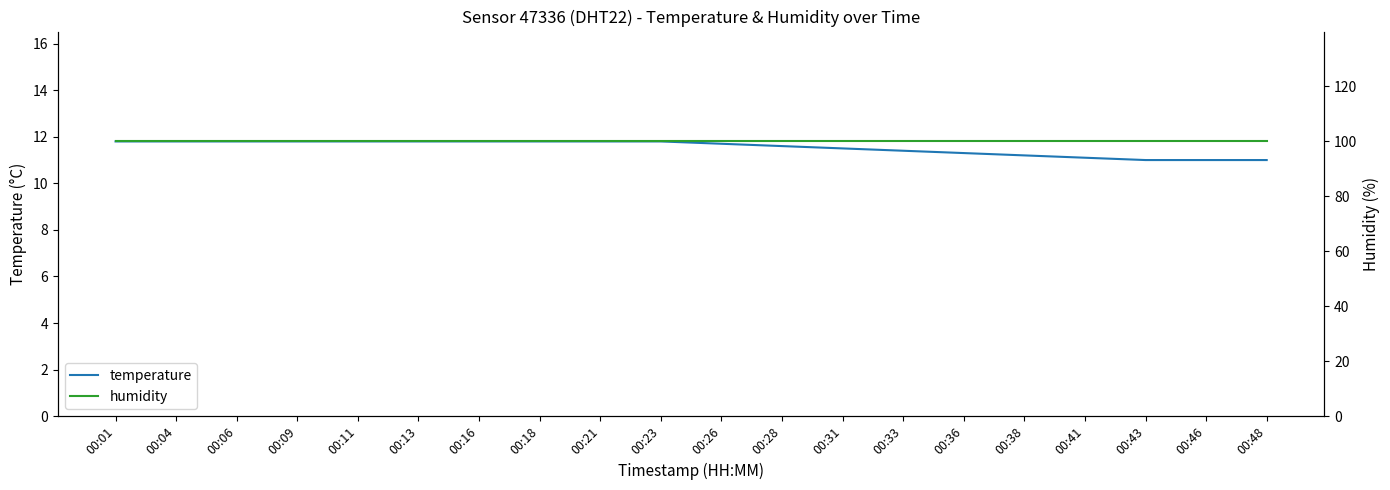

What is the sum of the humidity values at 00:23 and 00:06?

199.8